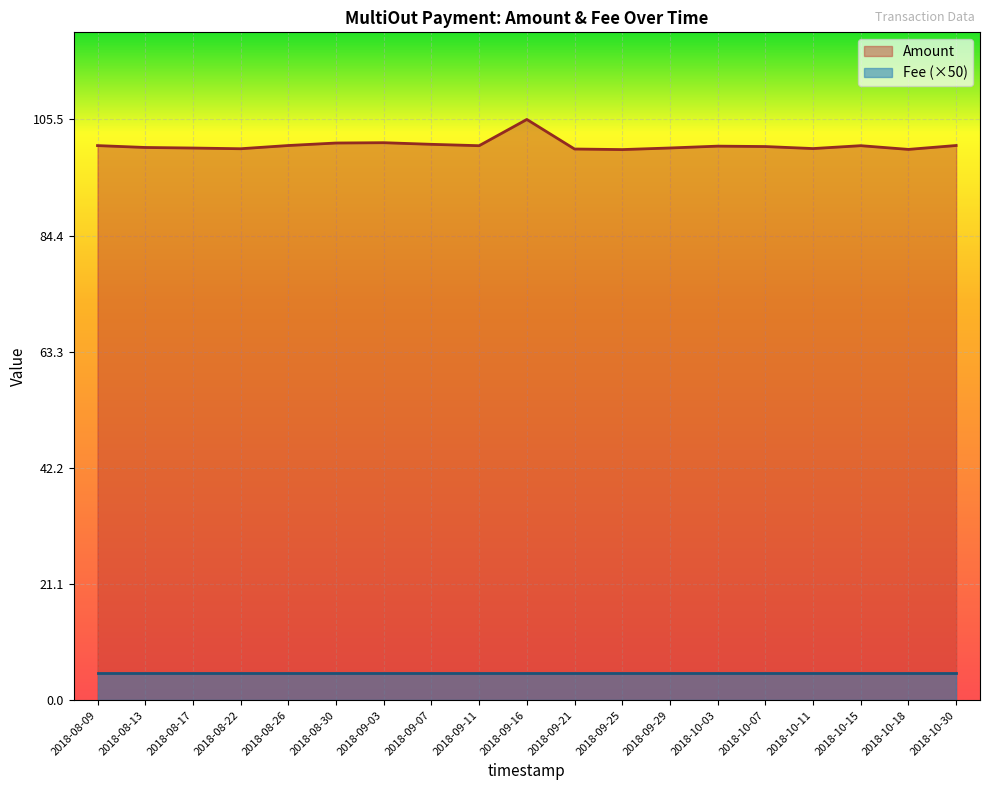

What is the approximate value at 2018-08-13?

100.4